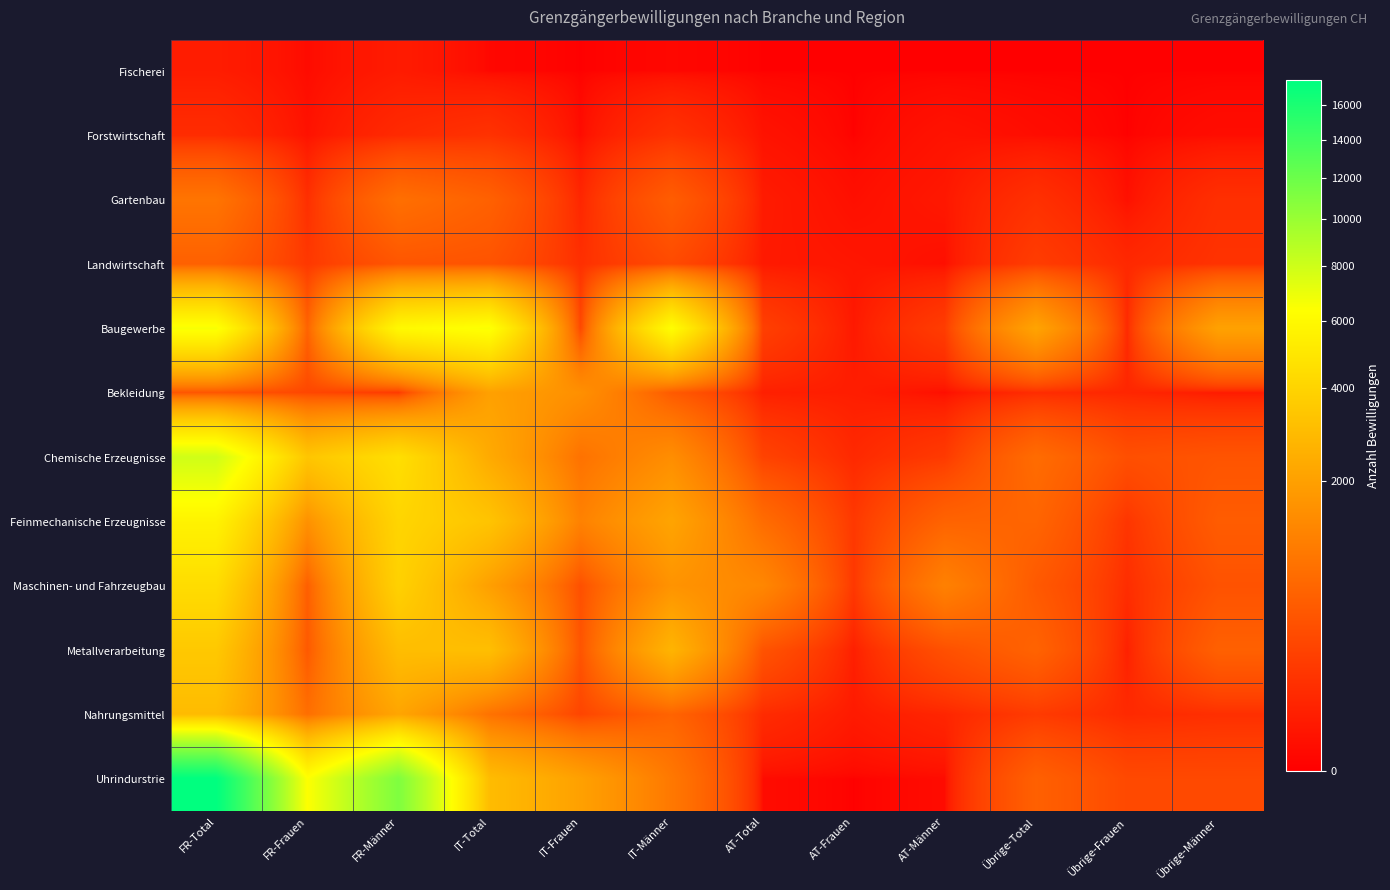

Which series changed the most between FR-Frauen and IT-Frauen?

Uhrindurstrie